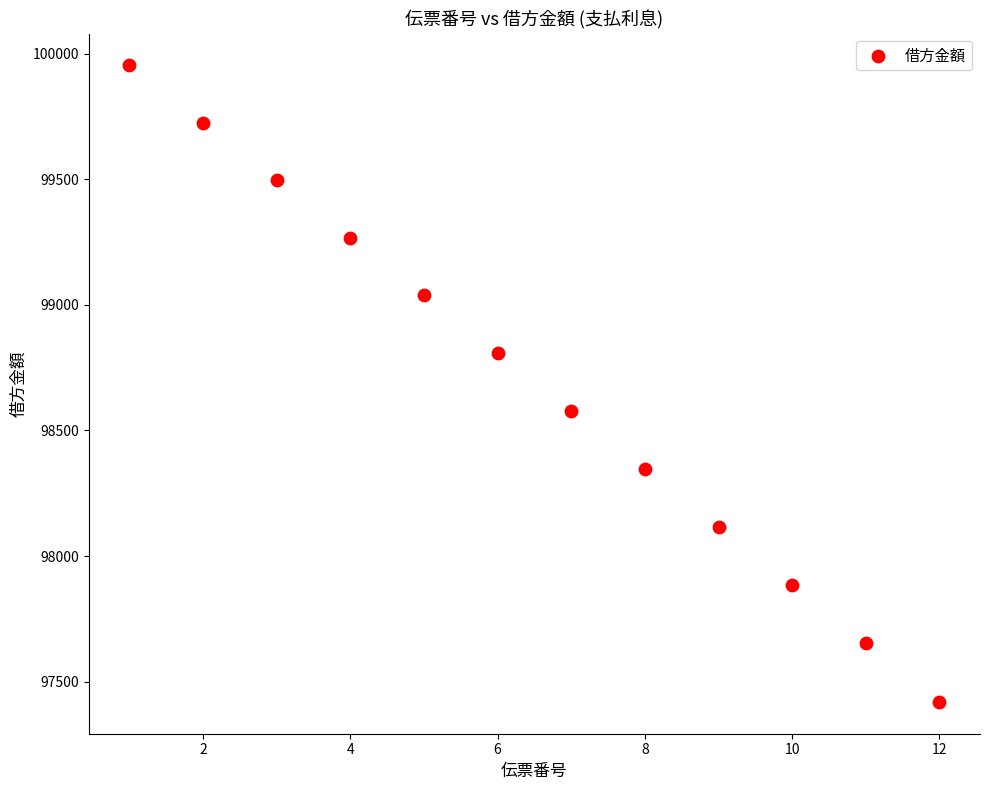

What is the range of Y values (max minus min)?

2535